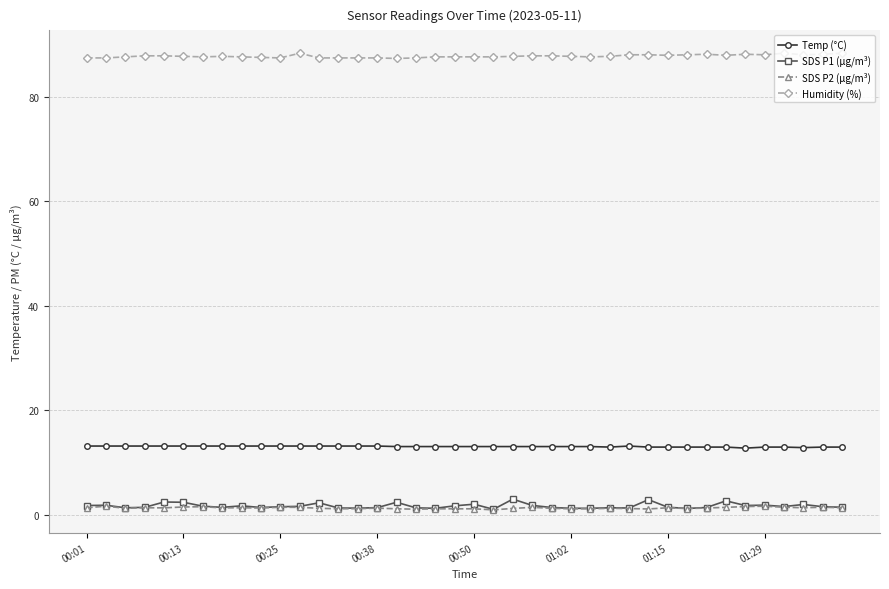

Which series has the widest spread of values?

SDS P1 (µg/m³)